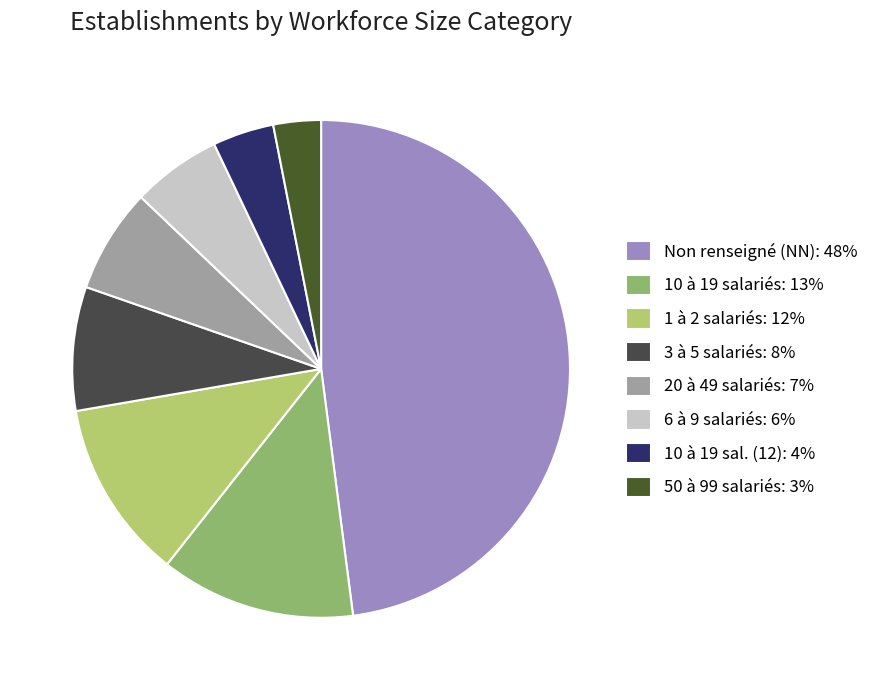

What is the largest slice in the pie chart?

Non renseigné (NN): 48%